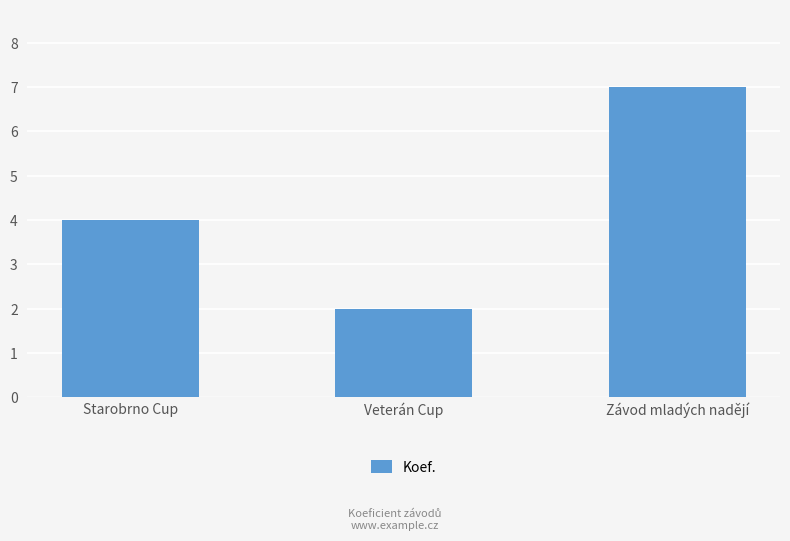

True or false: the data shows 4 at Závod mladých nadějí.

False